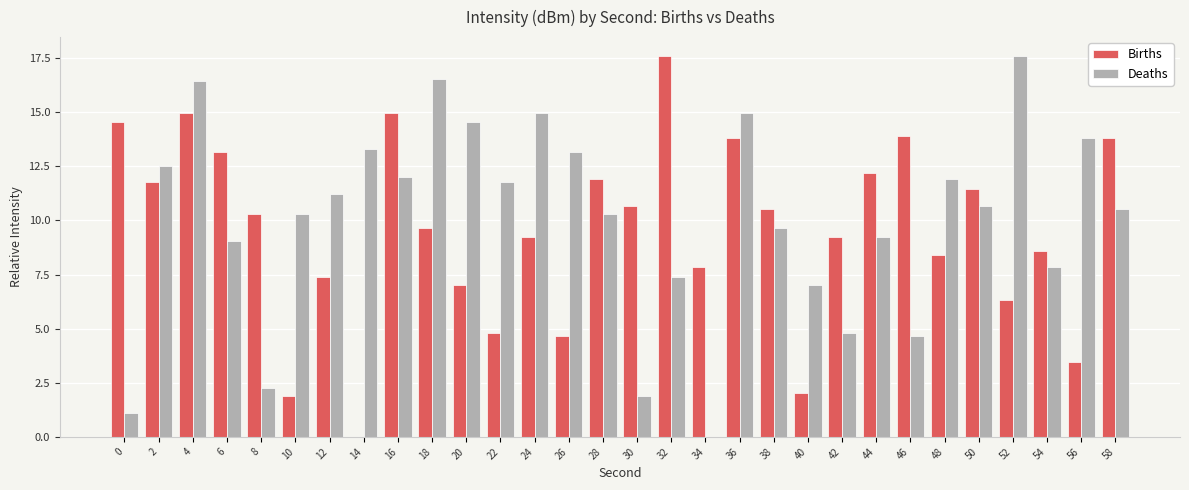

Between 12 and 30, which series saw the biggest shift?

Deaths